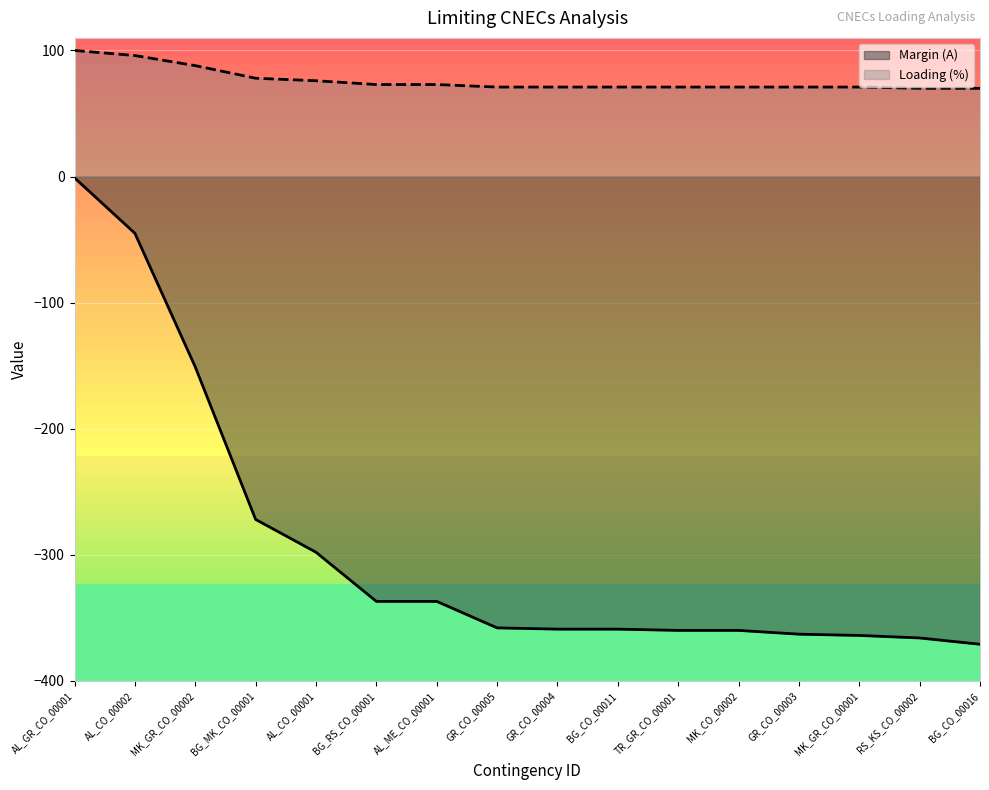

Reading right to left, transcribe all the data shown in this chart.

Margin (A): BG_CO_00016=-371	RS_KS_CO_00002=-366	MK_GR_CO_00001=-364	GR_CO_00003=-363	MK_CO_00002=-360	TR_GR_CO_00001=-360	BG_CO_00011=-359	GR_CO_00004=-359	GR_CO_00005=-358	AL_ME_CO_00001=-337	BG_RS_CO_00001=-337	AL_CO_00001=-298	BG_MK_CO_00001=-272	MK_GR_CO_00002=-151	AL_CO_00002=-45	AL_GR_CO_00001=-1
Loading (%): BG_CO_00016=70	RS_KS_CO_00002=70	MK_GR_CO_00001=71	GR_CO_00003=71	MK_CO_00002=71	TR_GR_CO_00001=71	BG_CO_00011=71	GR_CO_00004=71	GR_CO_00005=71	AL_ME_CO_00001=73	BG_RS_CO_00001=73	AL_CO_00001=76	BG_MK_CO_00001=78	MK_GR_CO_00002=88	AL_CO_00002=96	AL_GR_CO_00001=100